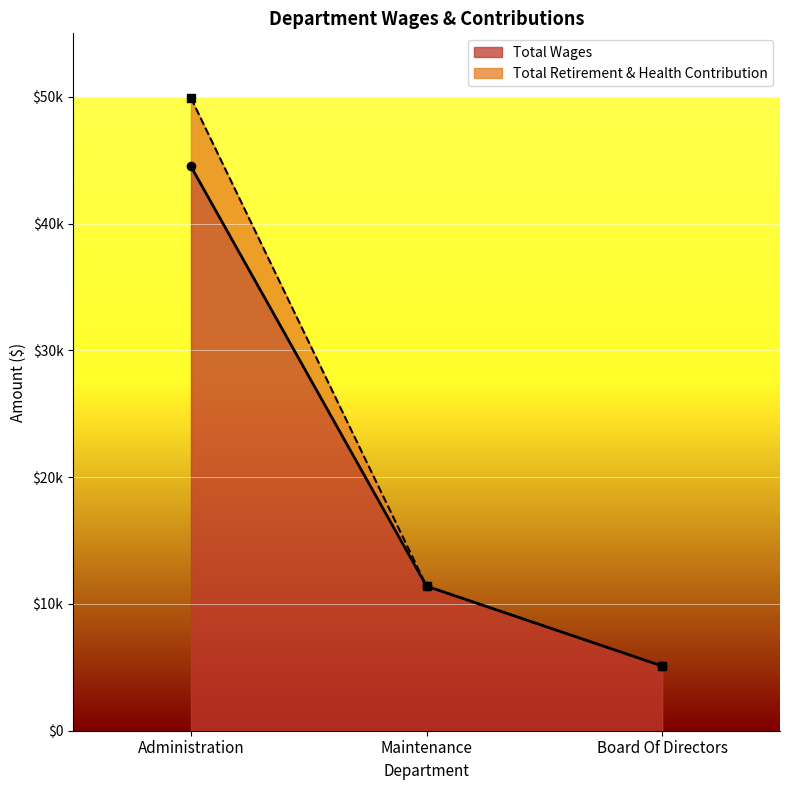

Does the chart display data point markers on the line(s)?

Yes